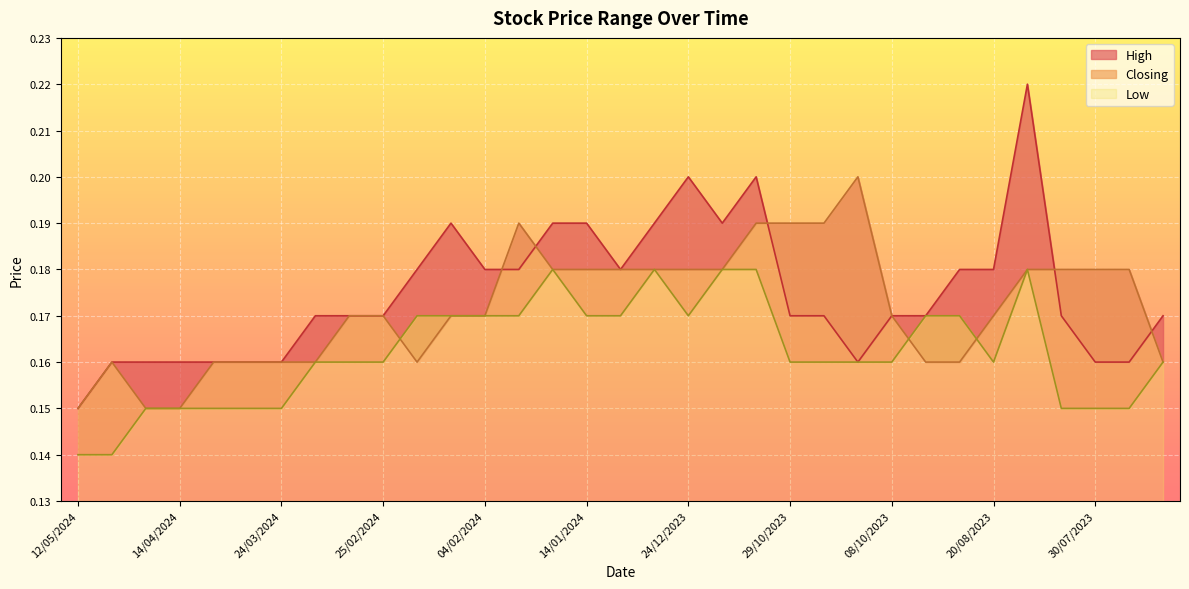

At which category does High reach its first local peak?

11/02/2024